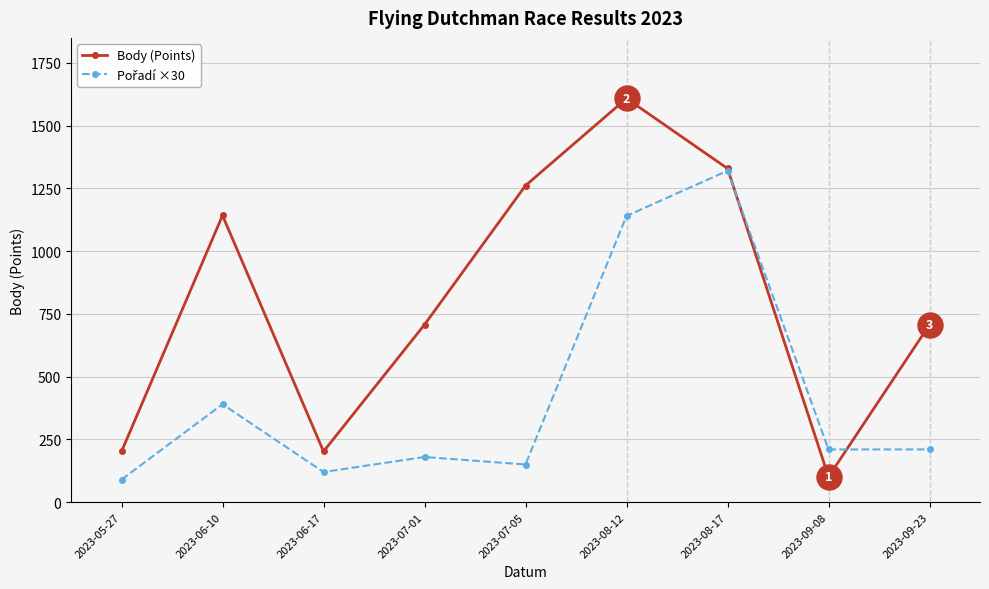

The value of Body (Points) at 2023-06-17 is 308. True or false?

False